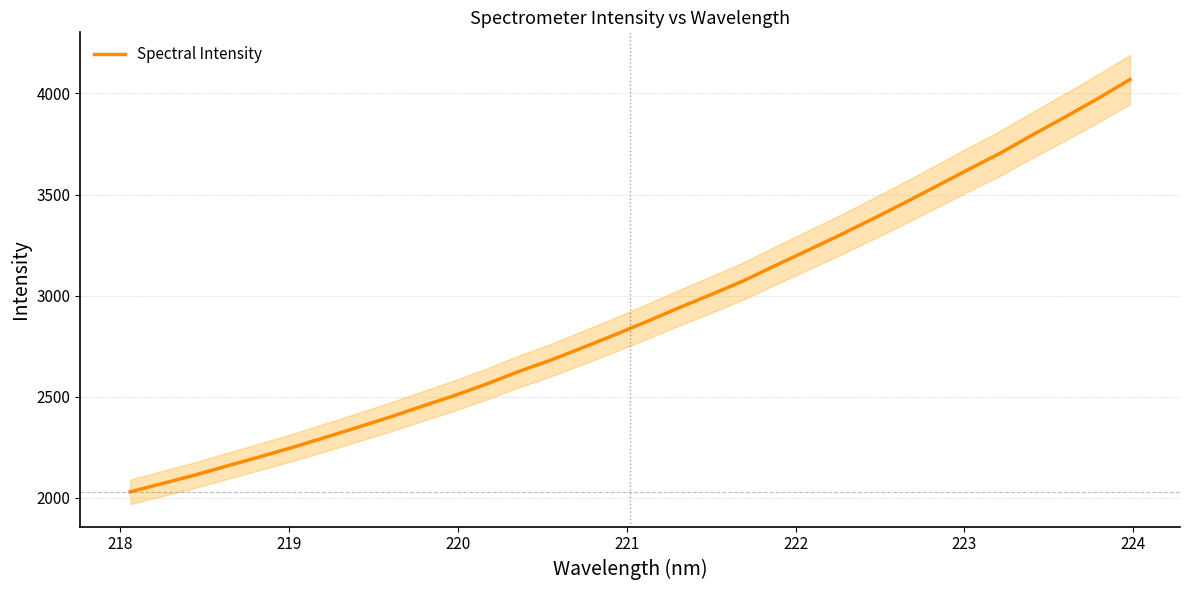

What is the lowest value of the Spectral Intensity series?

2030.2